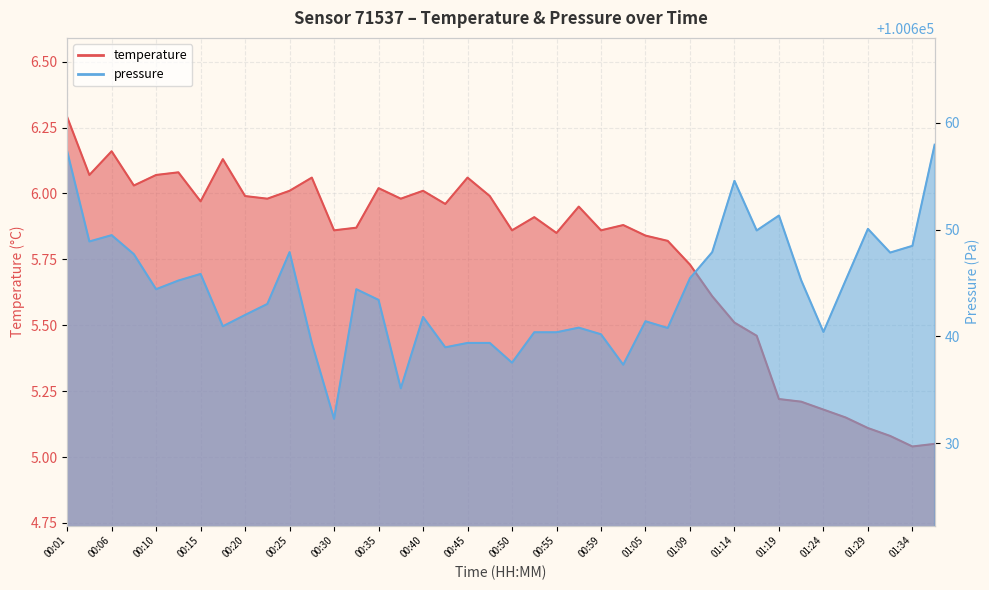

Where is temperature nearest to the value 5?

01:34